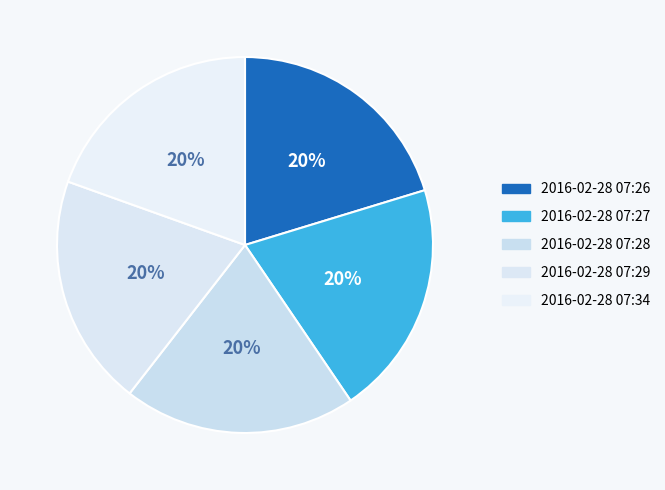

Which category has the smallest portion of the pie?

2016-02-28 07:34